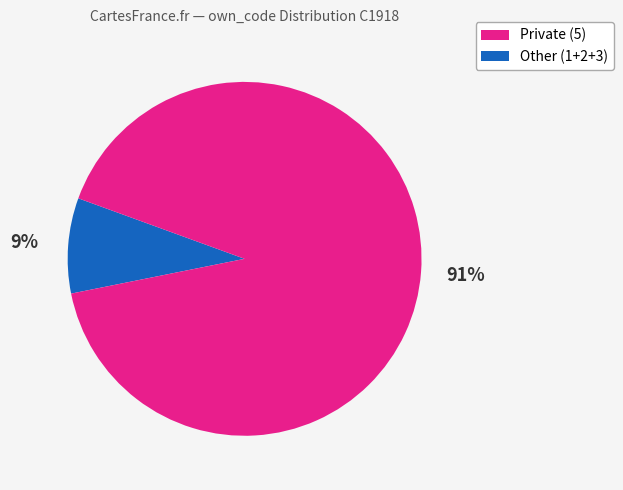

Does any single category account for the majority?

Yes